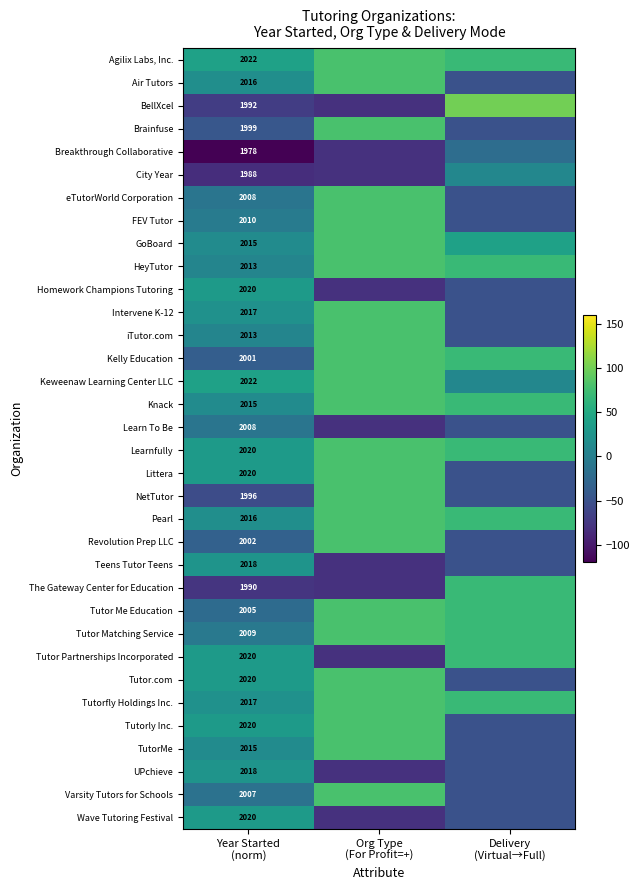

What is the average value of the Breakthrough Collaborative series?

-73.3